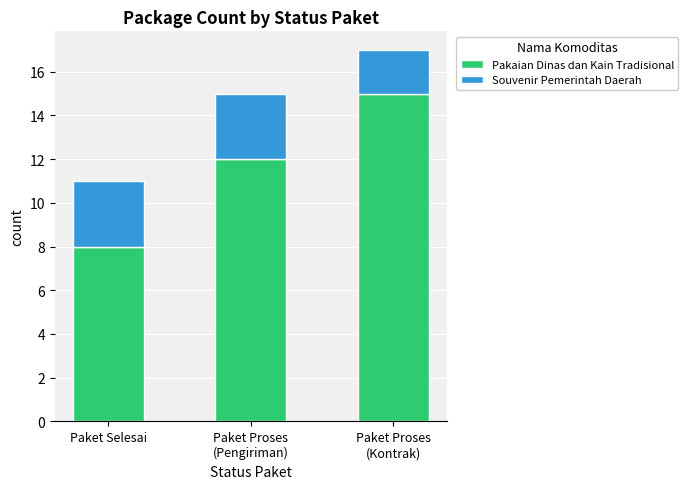

Reading left to right, what are the values for Pakaian Dinas dan Kain Tradisional?

8	12	15